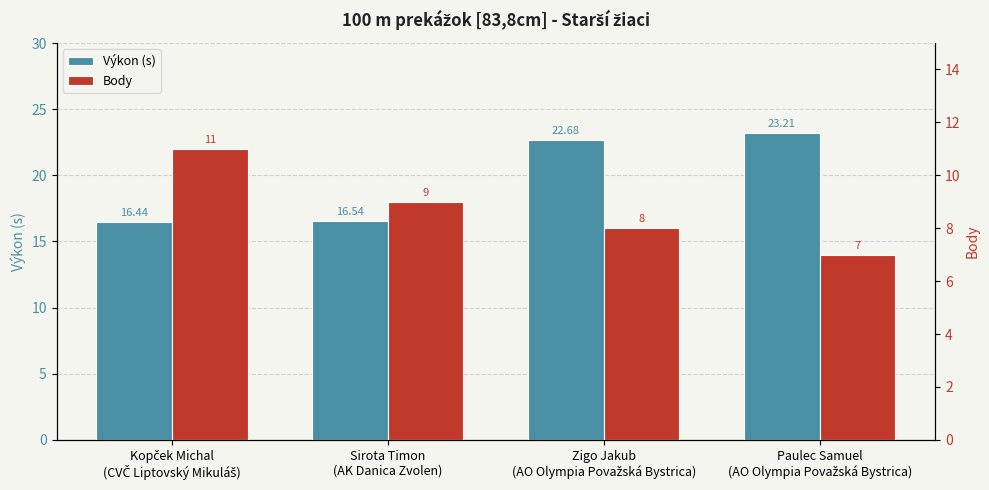

Does the chart contain any negative values?

No